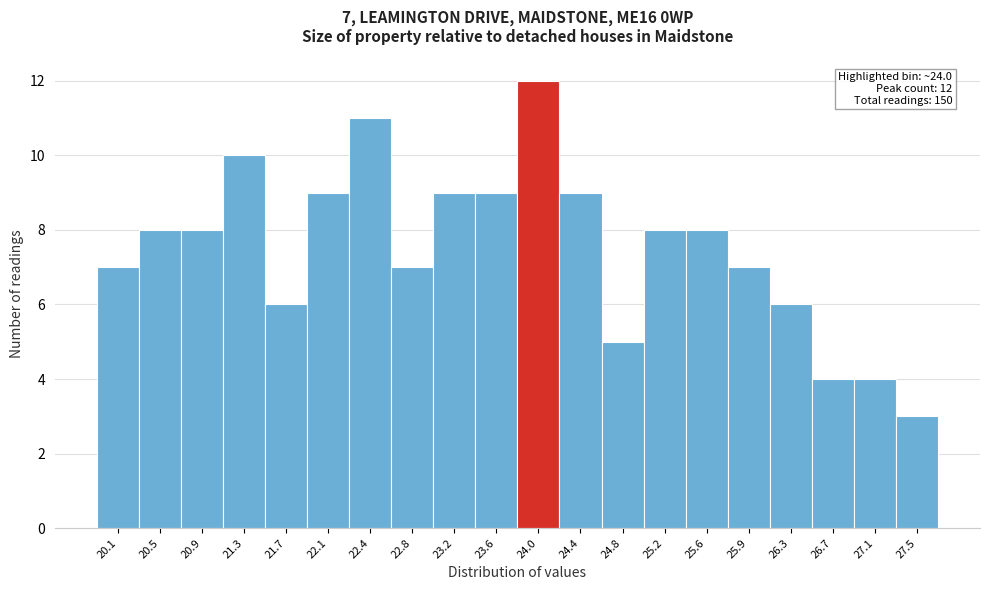

Reading right to left, what are all the values shown in this chart?

3	4	4	6	7	8	8	5	9	12	9	9	7	11	9	6	10	8	8	7